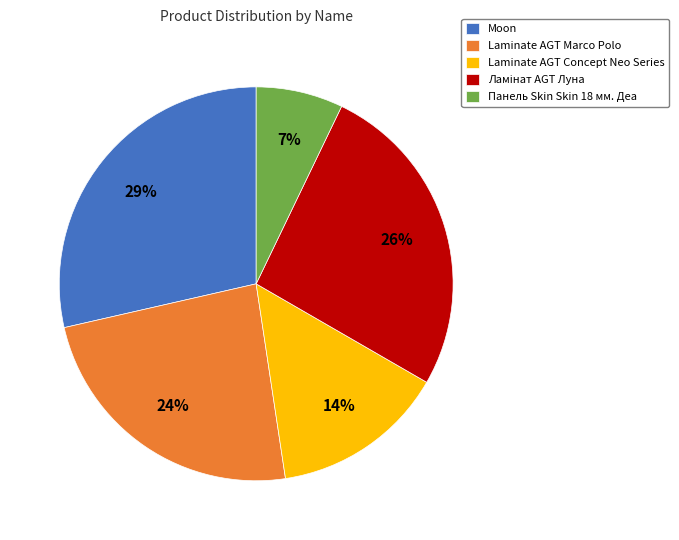

Which slice is the largest?

Moon